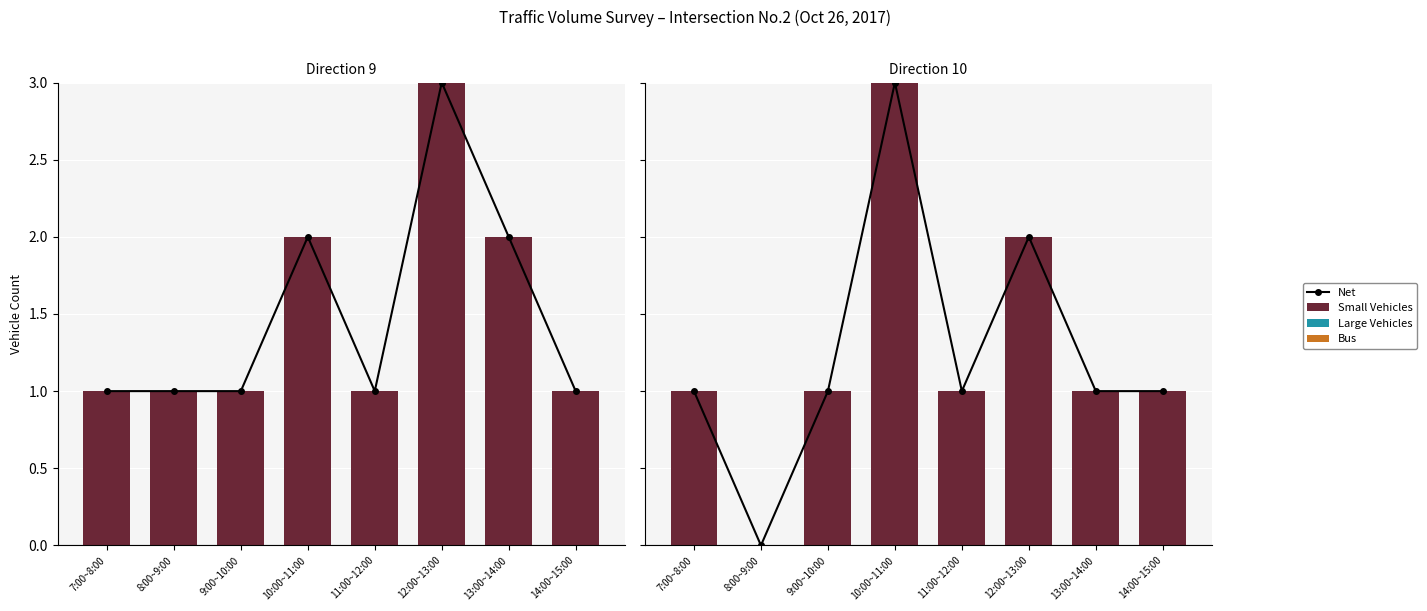

At how many categories does at least one series exceed 0?

7